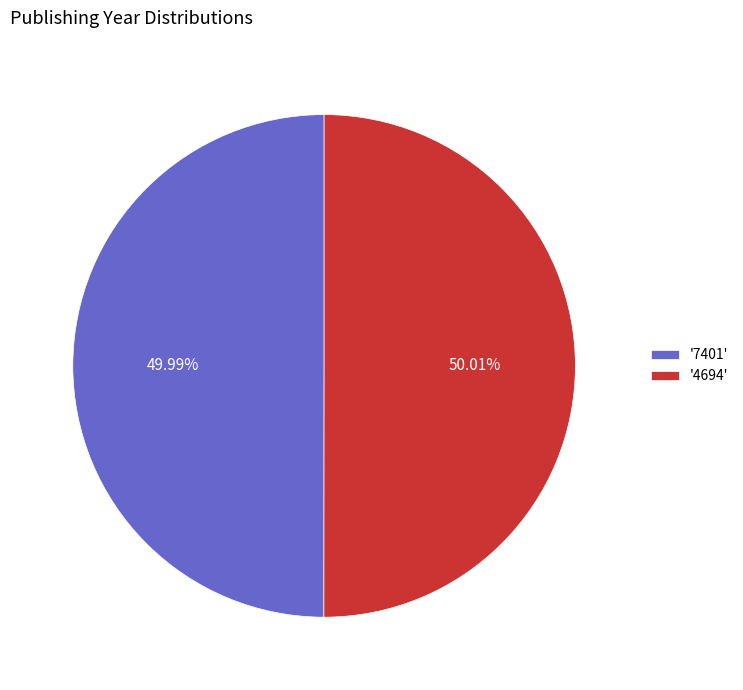

Is there any slice that represents more than half of the pie?

Yes